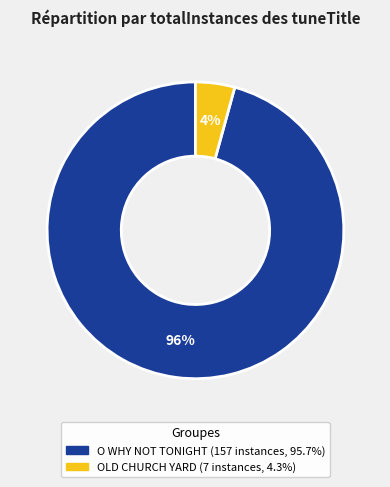

How many segments does this pie chart have?

2